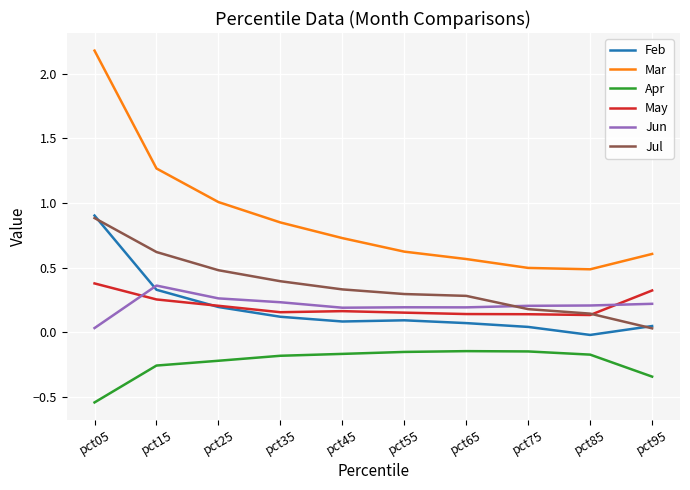

Is it true that Jun equals 0.4 at pct25?

False